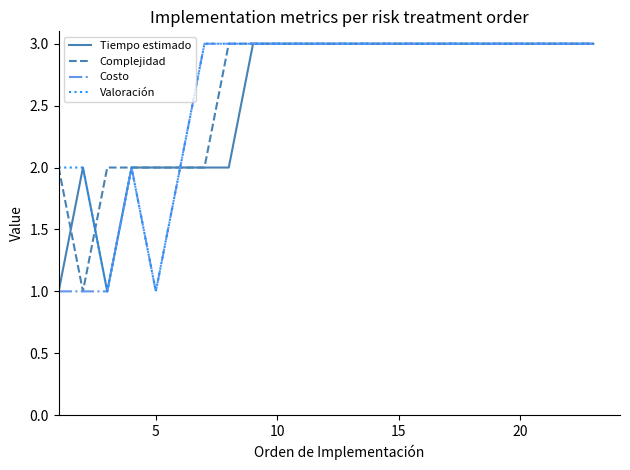

What is the maximum value for Complejidad?

3